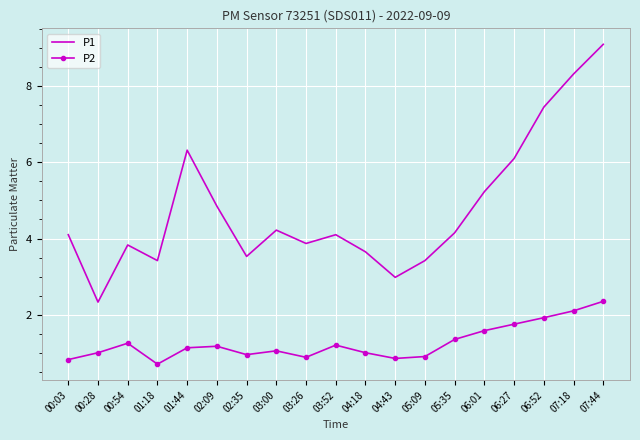

Which series has the largest total across all categories?

P1